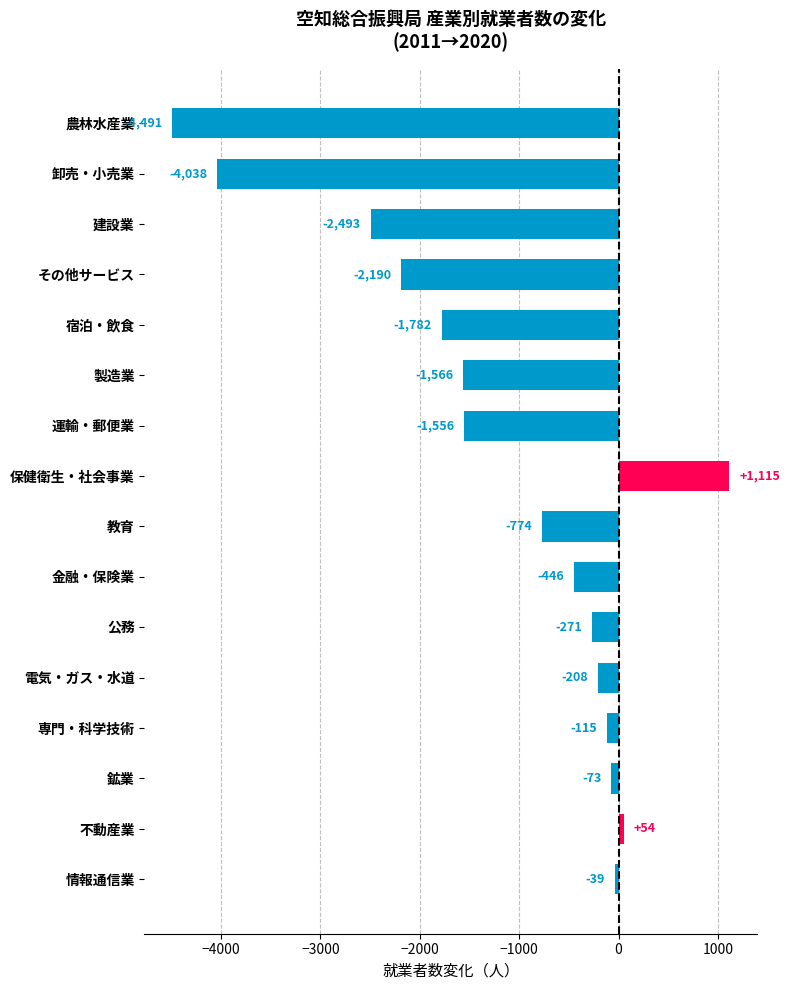

What is the change in value from 建設業 to 保健衛生・社会事業?

+3608